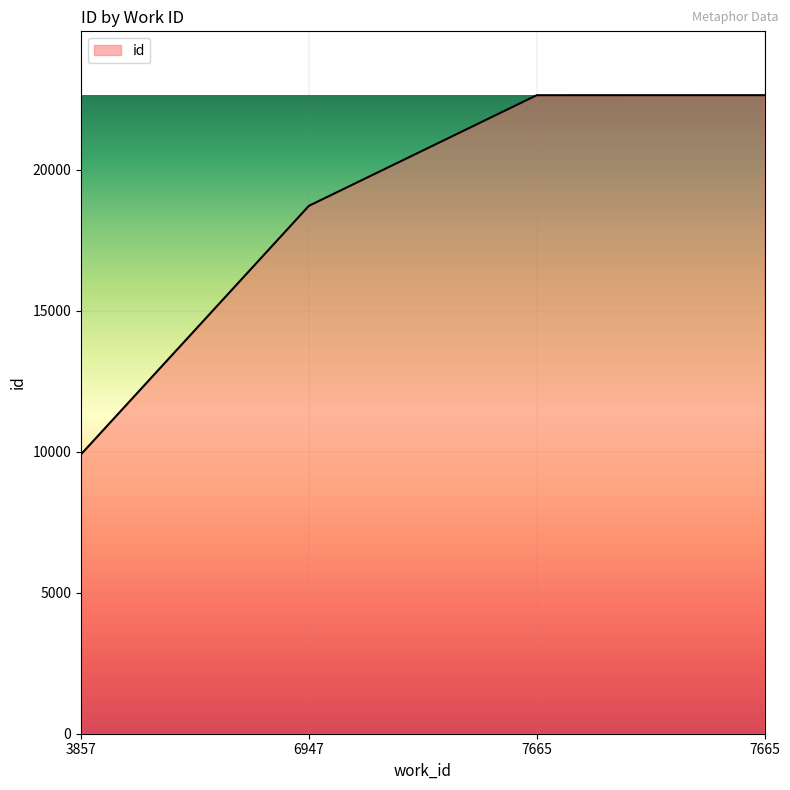

Reading left to right, extract all data points from this chart.

9907	18717	22640	22641